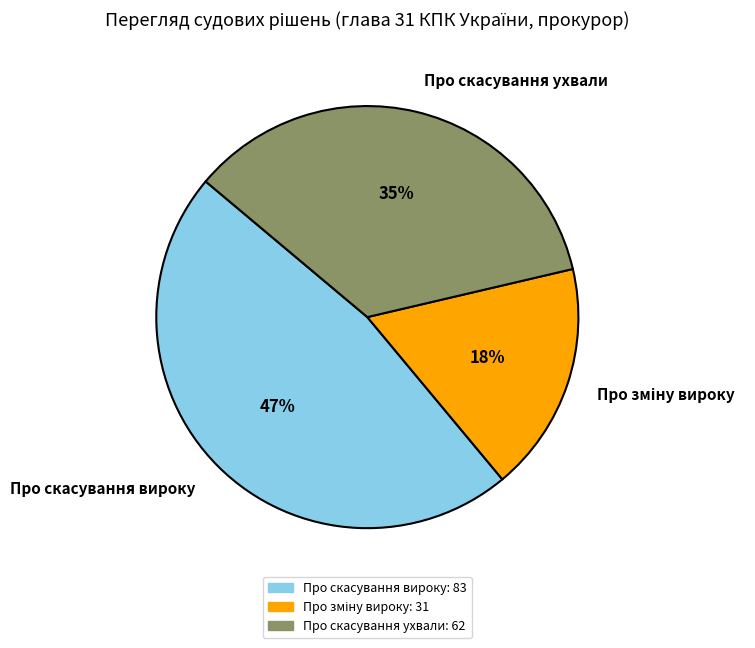

Which category has the biggest portion of the pie?

Про скасування вироку